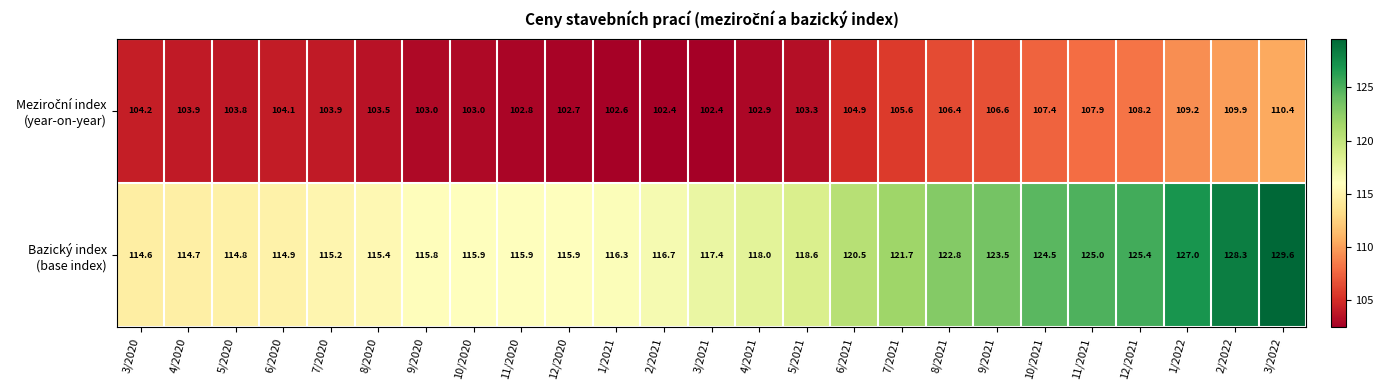

At which category does the chart reach its peak across all series?

3/2022